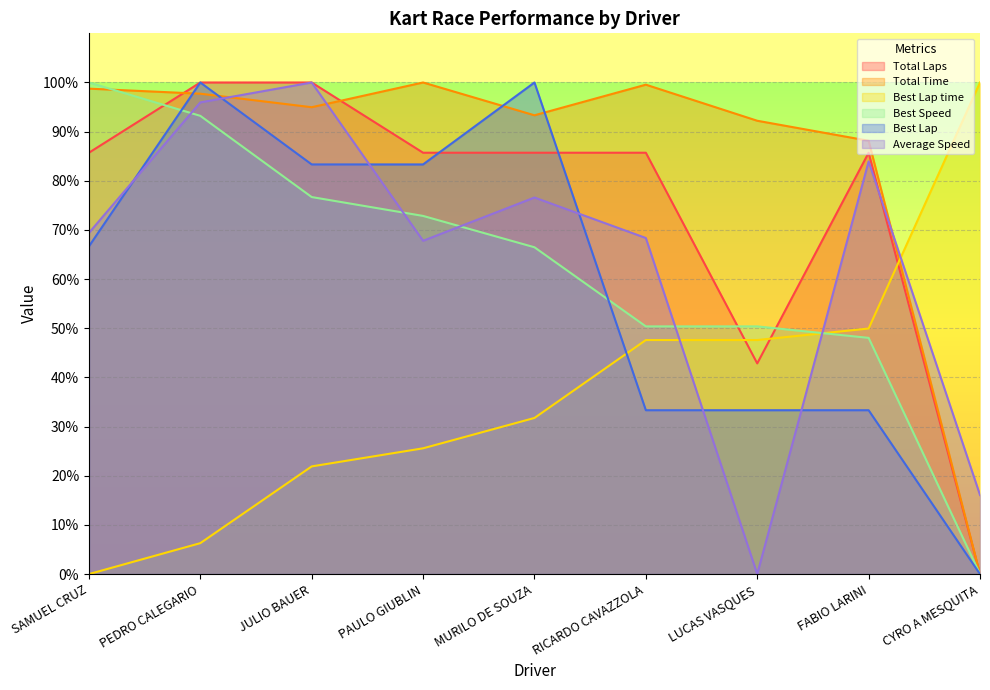

List the series in order of their peak value, lowest first.

Total Laps, Total Time, Best Lap time, Best Speed, Best Lap, Average Speed